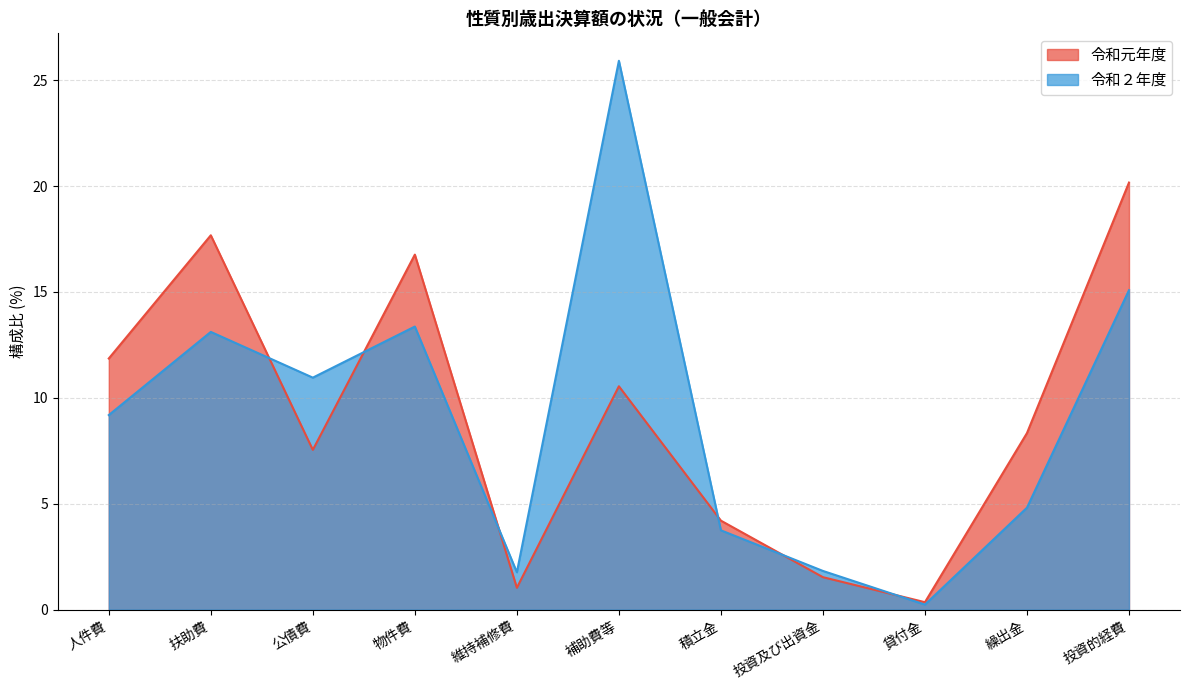

True or false: 令和元年度 and 令和２年度 cross at least once.

True